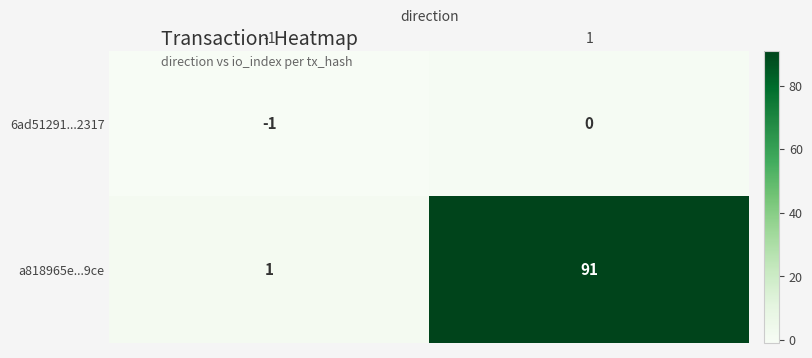

What is the spread (max minus min) of values at 1?

91